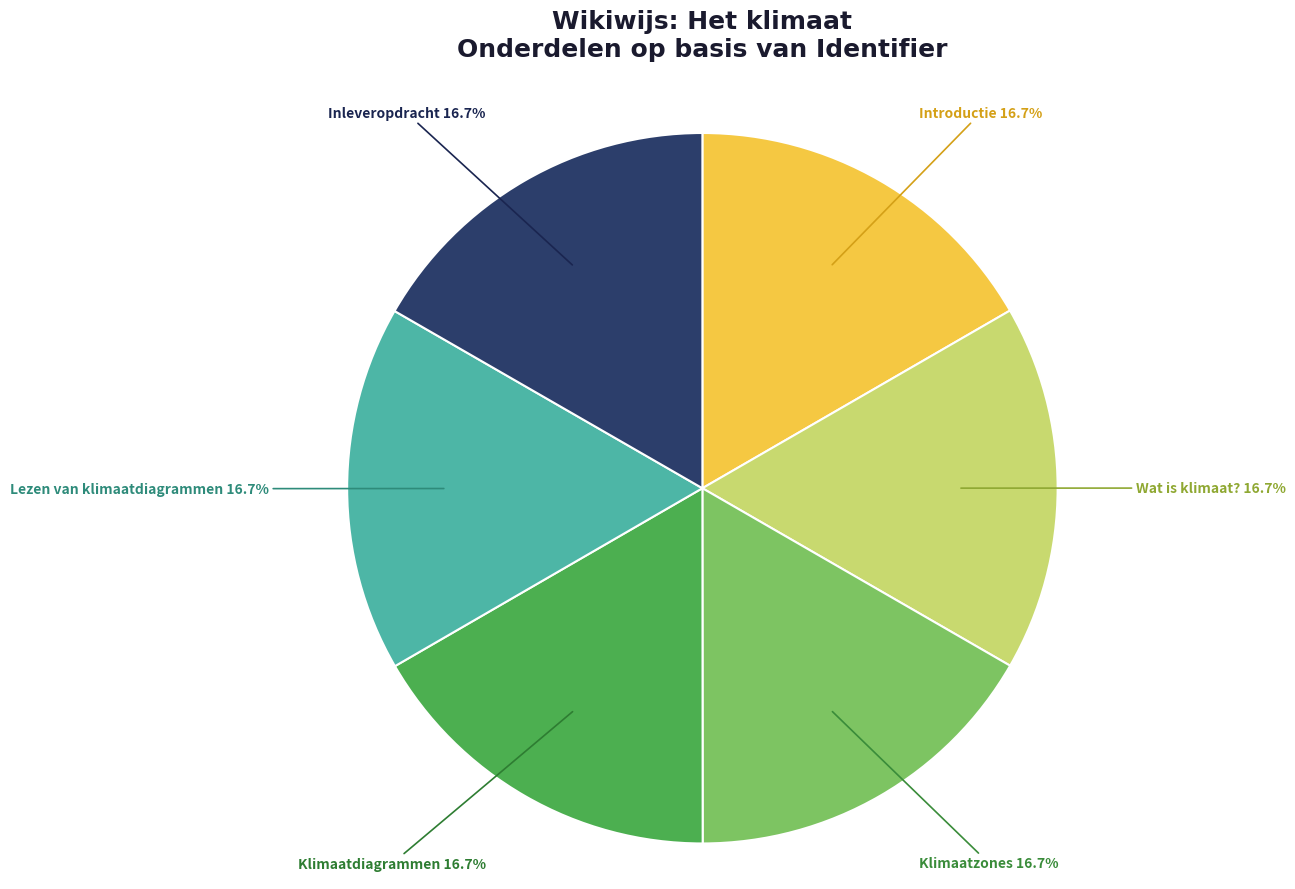

To the nearest percent, what portion does Introductie represent?

17%